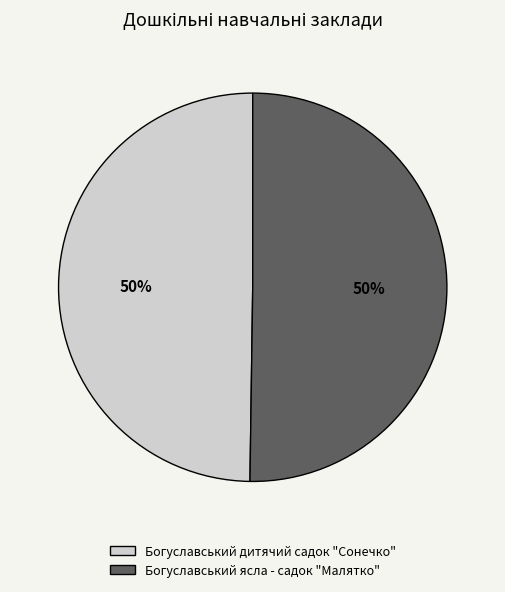

What percentage is the Богуславський дитячий садок "Сонечко" slice, to the nearest percent?

50%